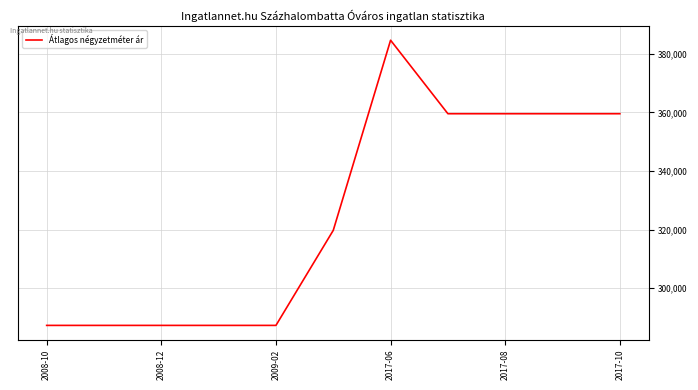

What is the sum of all values?

3579331